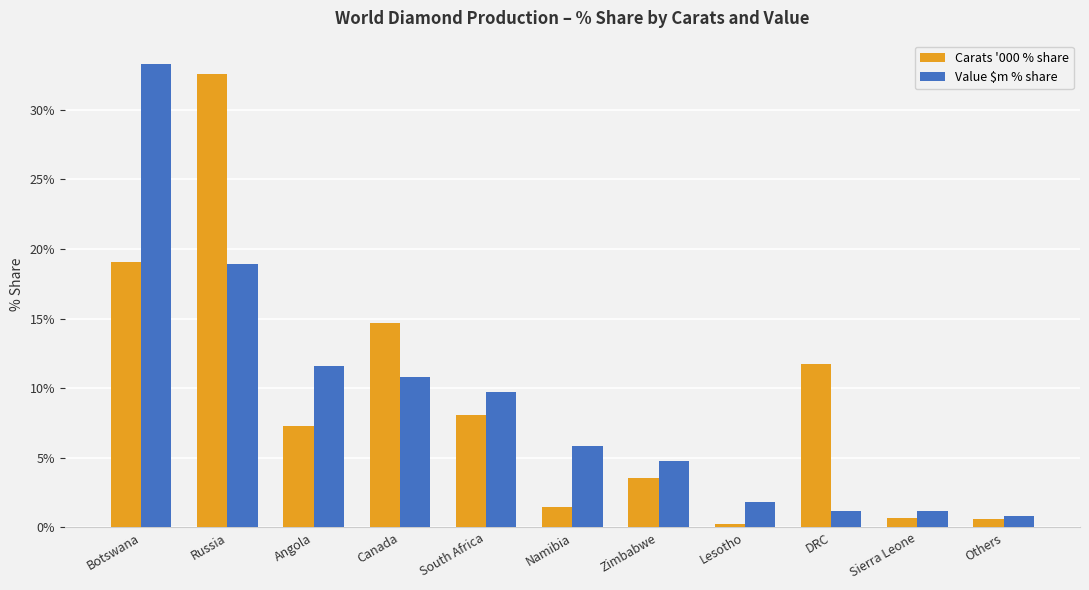

Reading right to left, extract all data points from this chart.

Carats '000 % share: 0.0	0.0	0.1	0.0	0.0	0.0	0.1	0.1	0.1	0.3	0.2
Value $m % share: 0.0	0.0	0.0	0.0	0.0	0.1	0.1	0.1	0.1	0.2	0.3